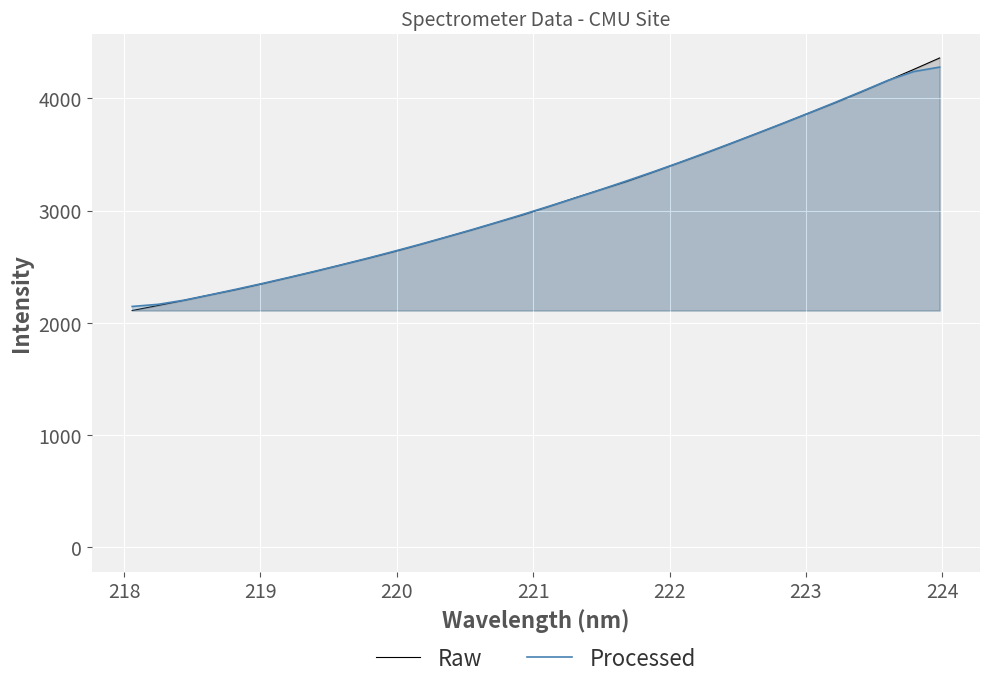

What are all the series names shown in the legend?

Raw, Processed